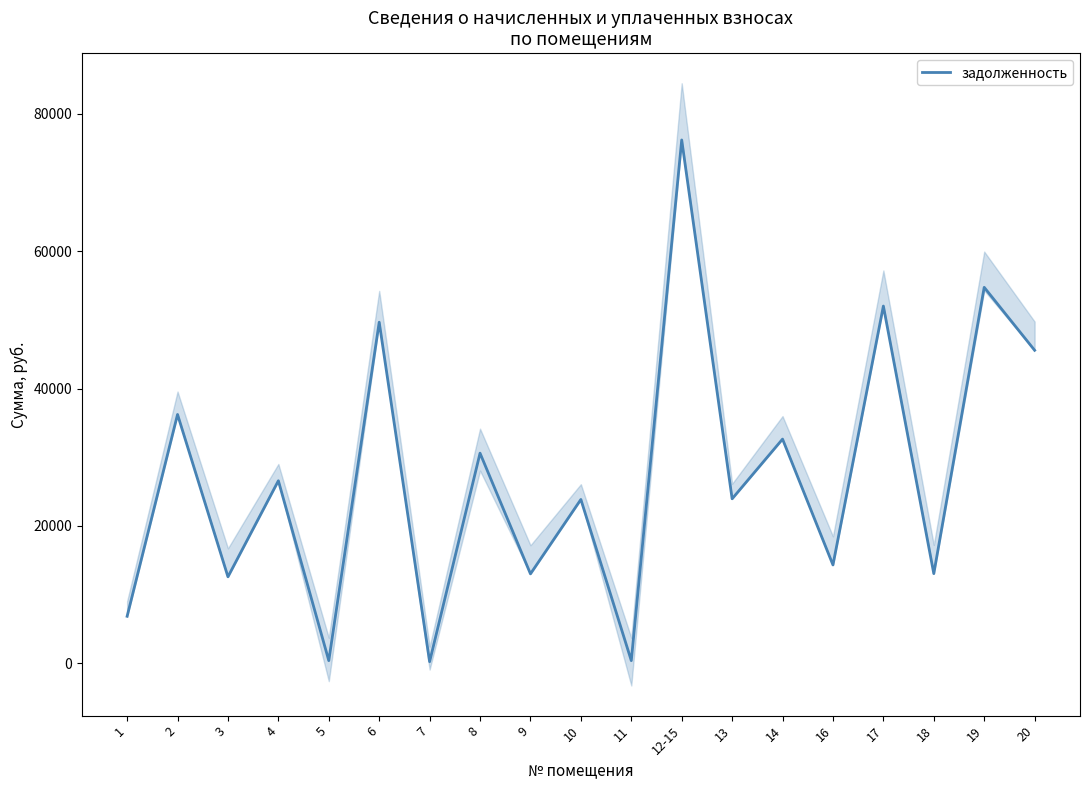

True or false: the data has more than 1 interior local peaks.

True